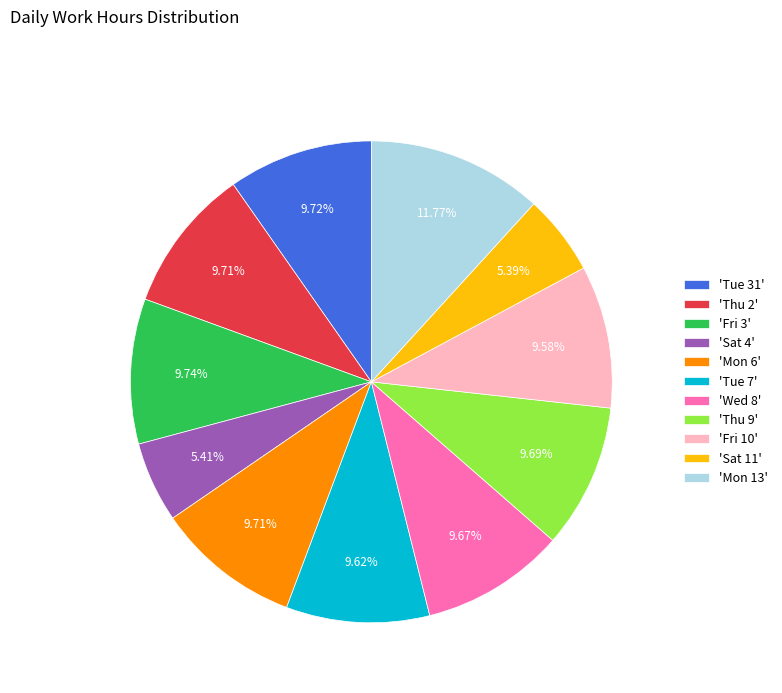

Is there any slice that represents more than half of the pie?

No